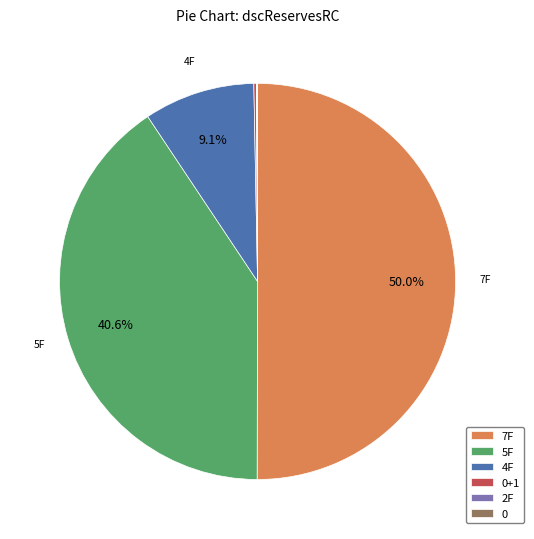

What is the largest slice in the pie chart?

7F